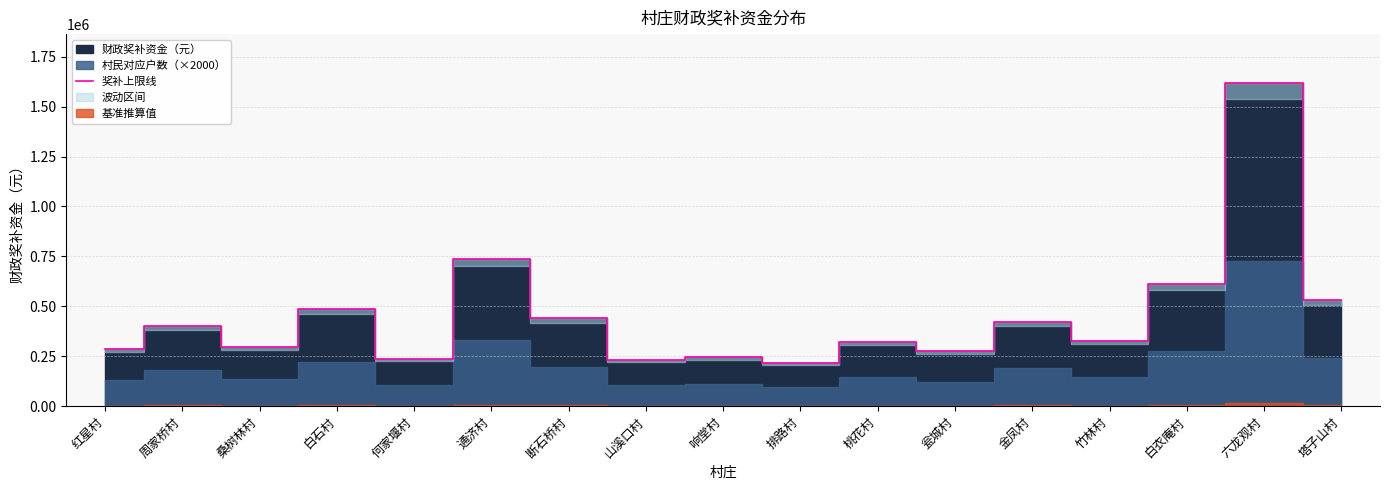

Where is the data nearest to the value 919000?

通济村